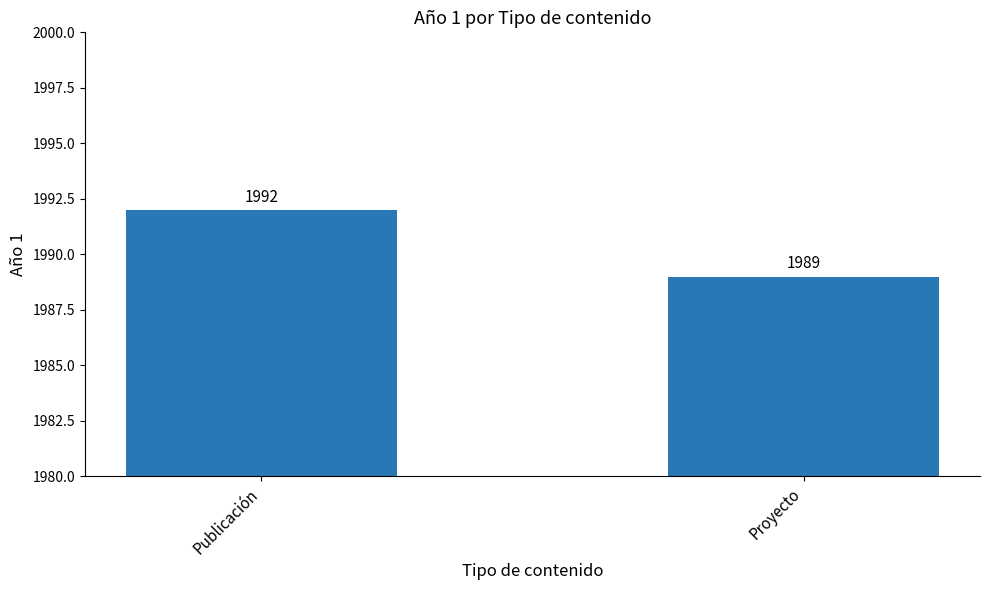

What is the value of the 1st bar from the left?

1992